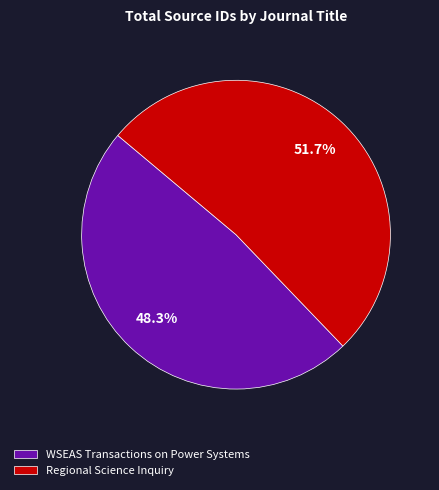

Between WSEAS Transactions on Power Systems and Regional Science Inquiry, which is larger?

Regional Science Inquiry